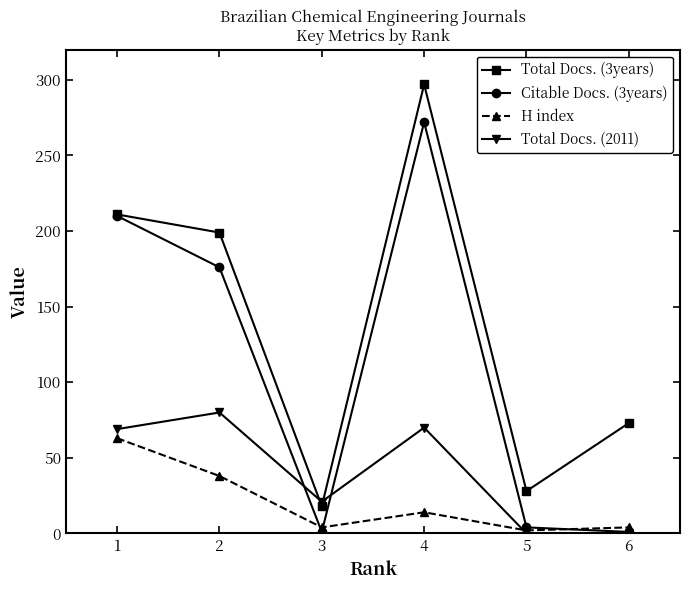

Which label corresponds to the largest value in the chart?

4